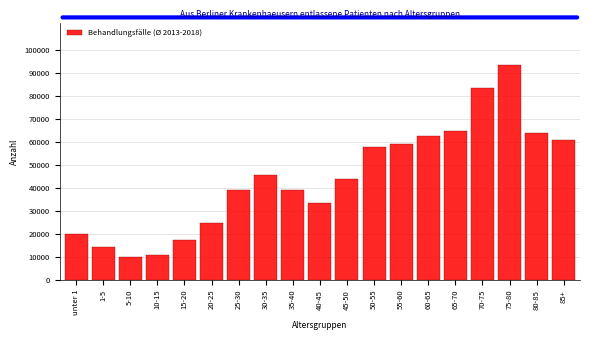

Is it true that the value at 70-75 is 30073.3?

False